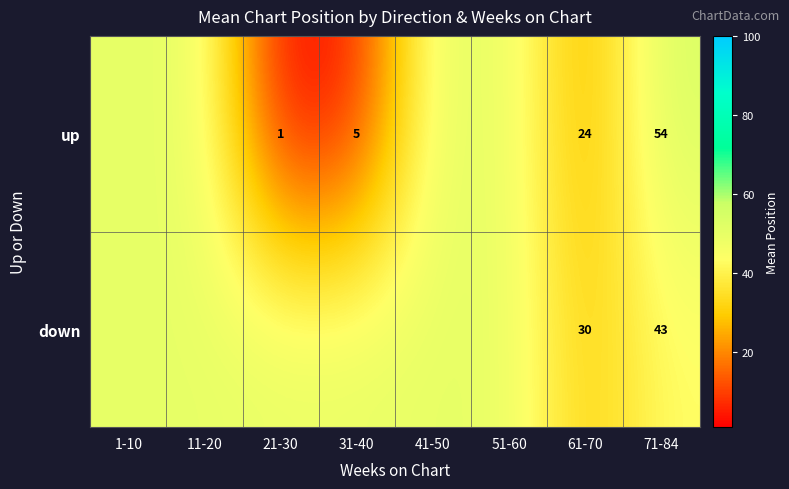

At 61-70, list the series in order from largest to smallest.

down, up